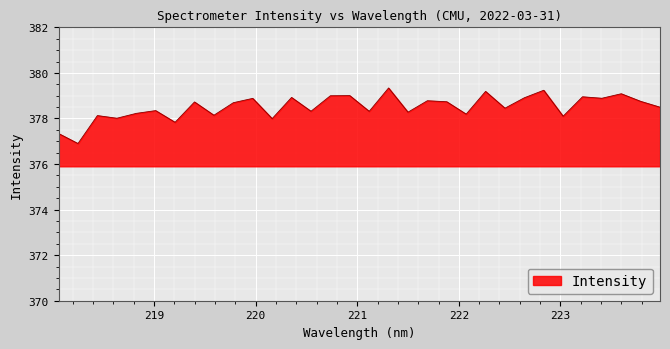

What is the difference between the maximum and minimum values?

2.4